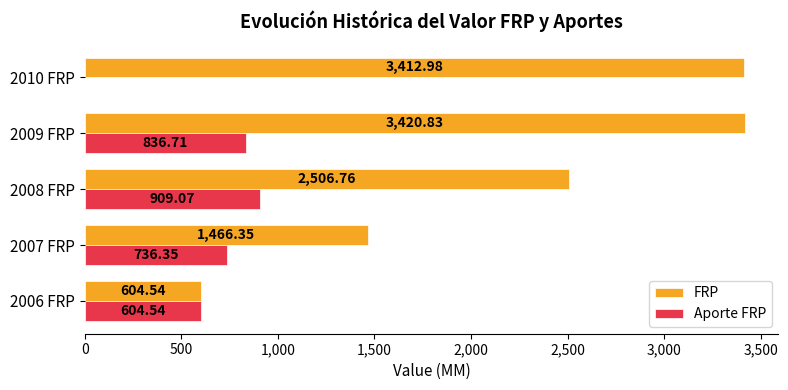

Between 2008 FRP and 2009 FRP, which series saw the biggest shift?

FRP